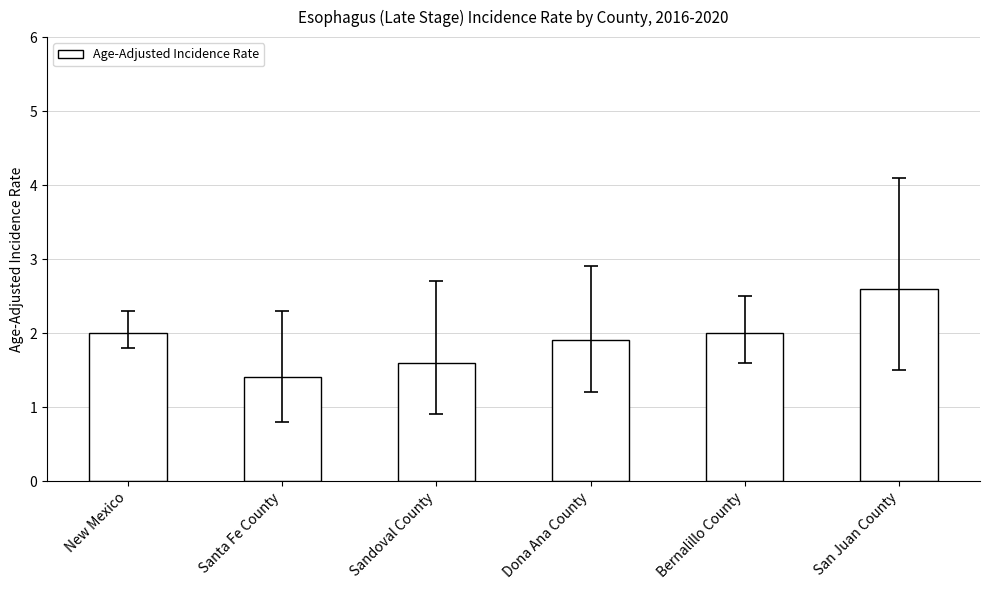

Which has a higher value, San Juan County or Bernalillo County?

San Juan County